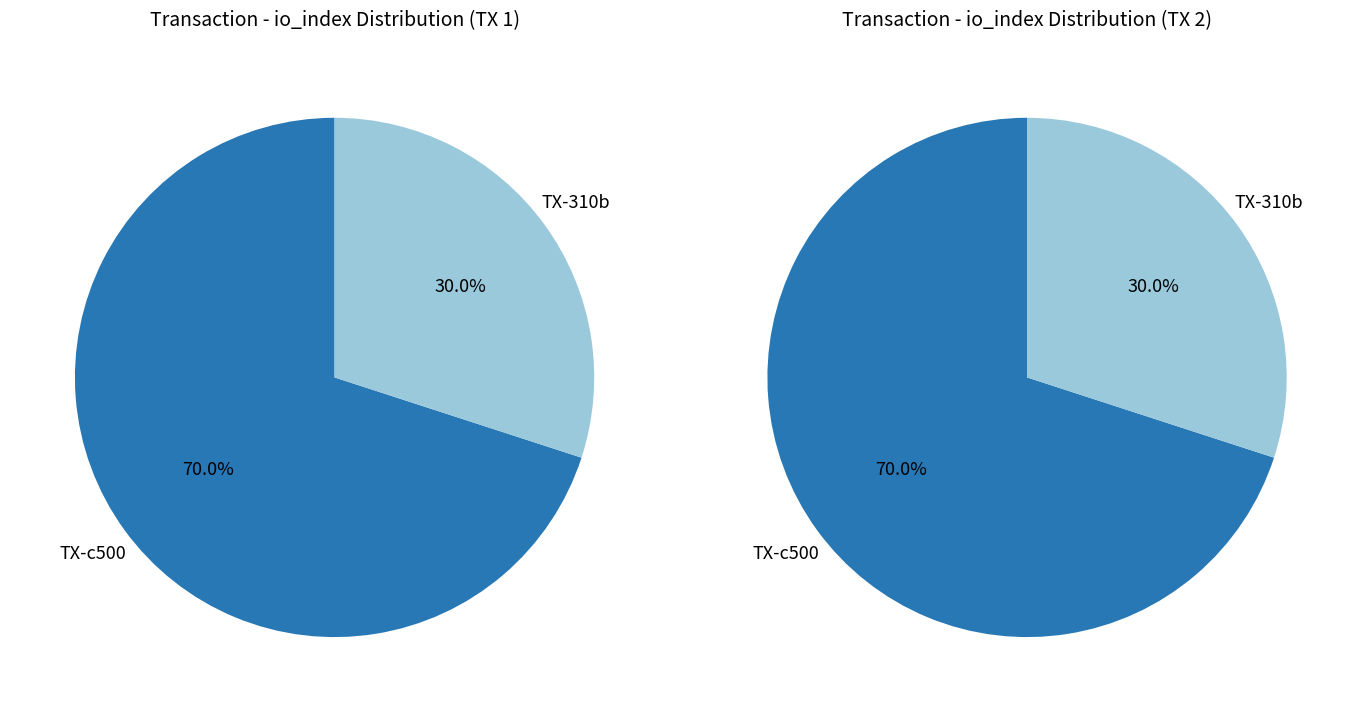

To the nearest percent, what is the difference between the 1 and 0 slice percentages?

40%